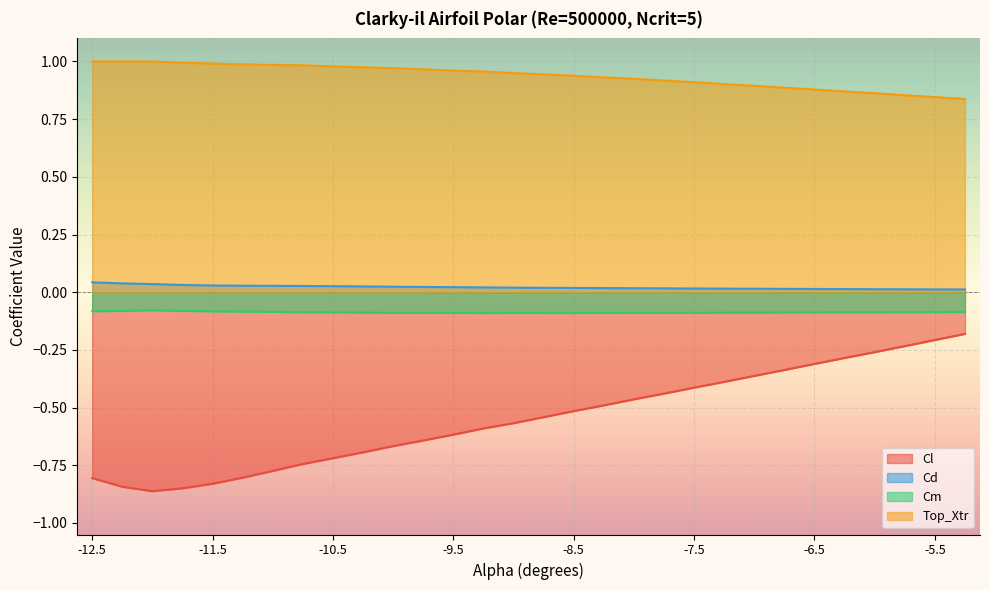

Rank the series by their maximum value, from lowest to highest.

Cl, Cm, Cd, Top_Xtr